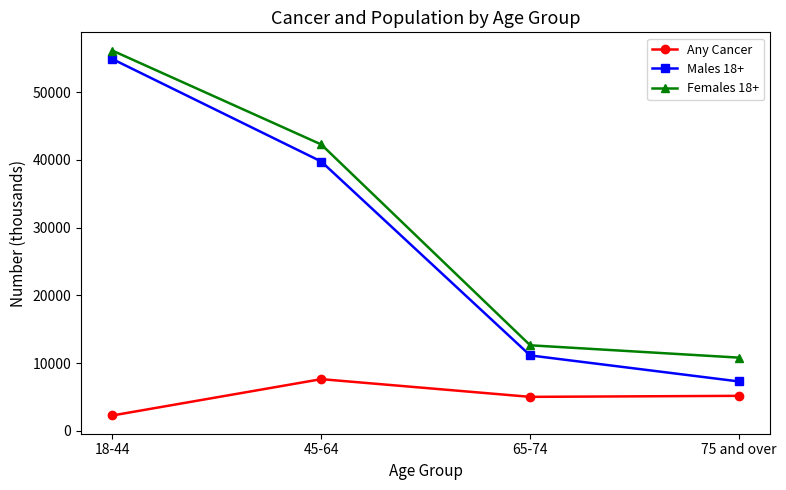

What is the label of the 1st point from the right?

75 and over